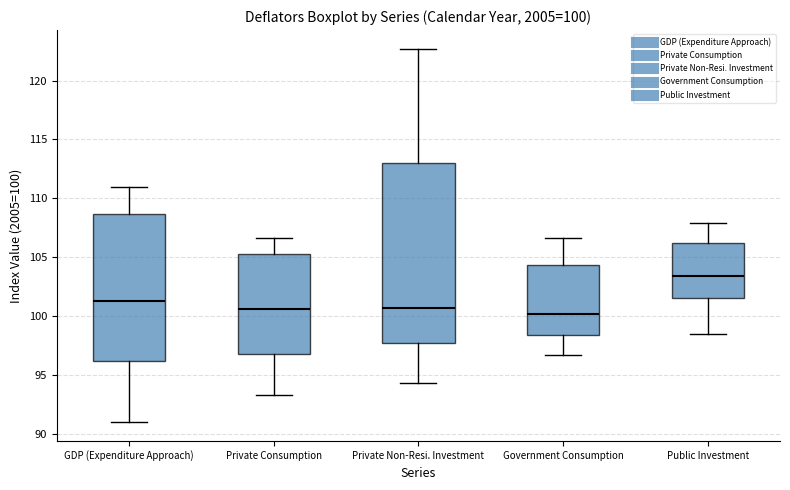

Which box is the tallest, from its lower edge to its upper edge?

Private Non-Resi. Investment